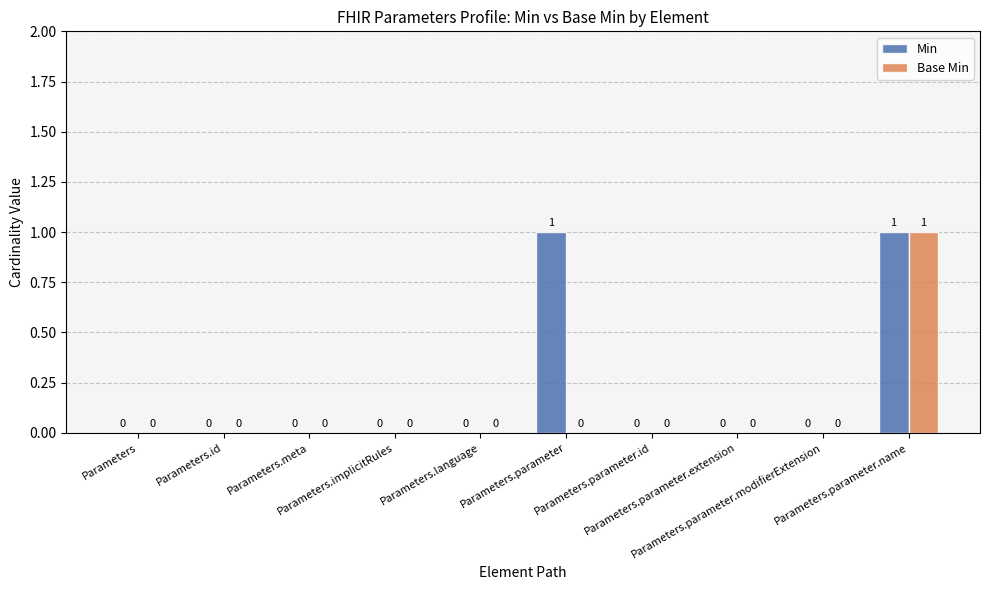

Reading left to right, list all the values displayed in this chart.

Min: 0	0	0	0	0	1	0	0	0	1
Base Min: 0	0	0	0	0	0	0	0	0	1